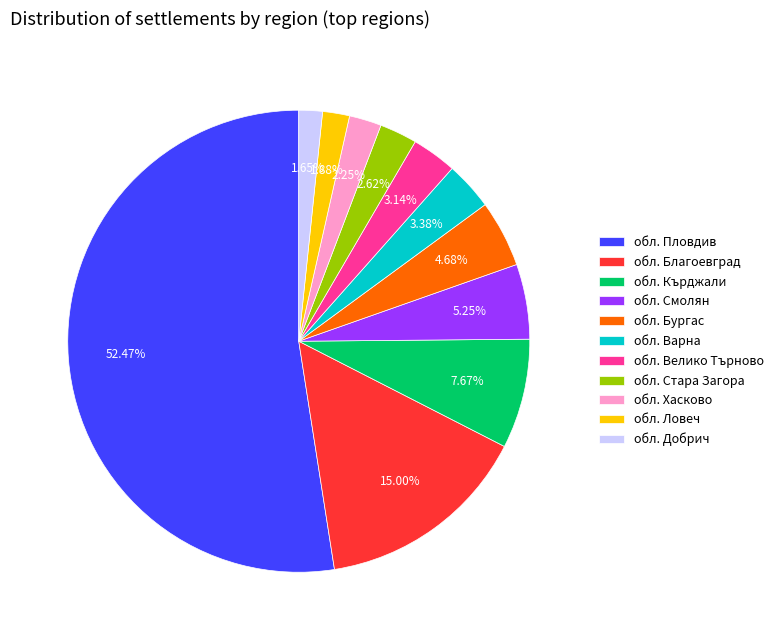

To the nearest percent, what is the average slice percentage?

9%